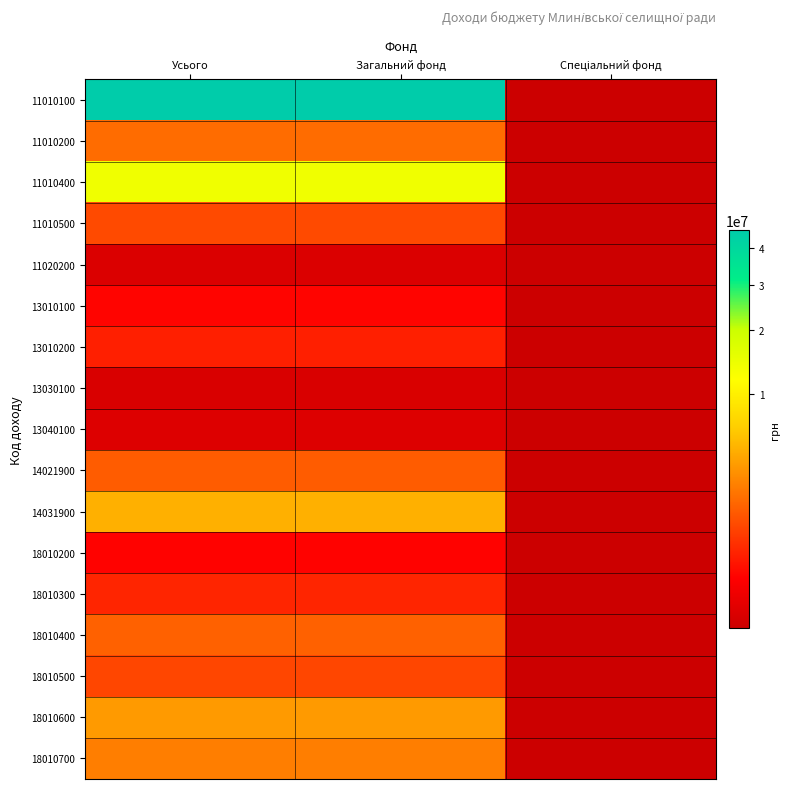

What is the spread (max minus min) of values at Усього?

45757000